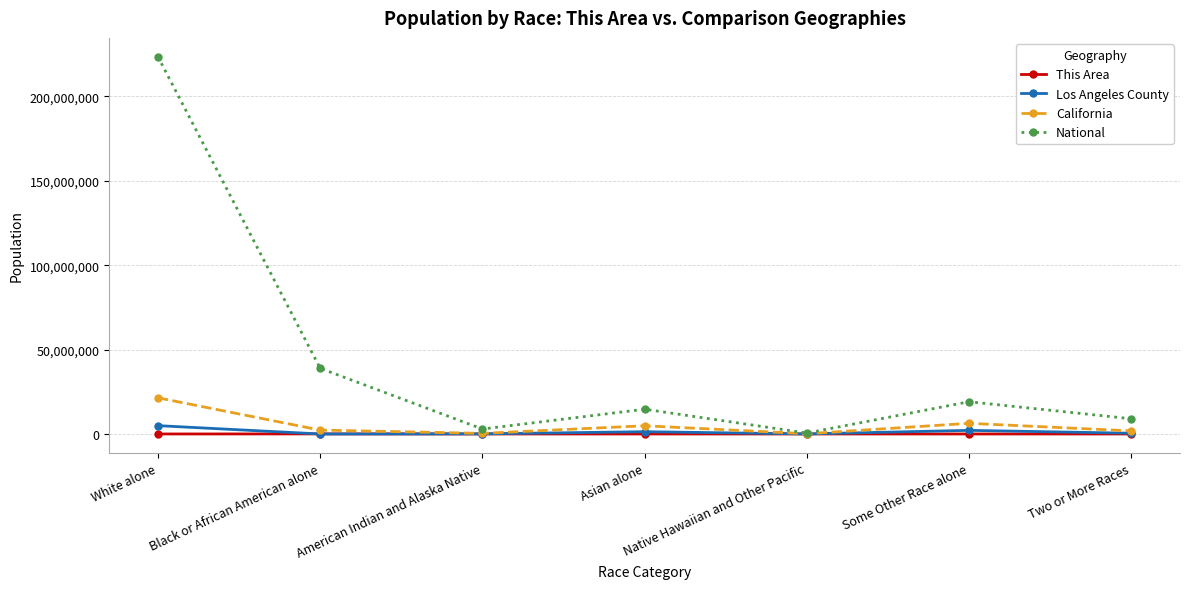

Between White alone and Black or African American alone, which series saw the biggest shift?

National